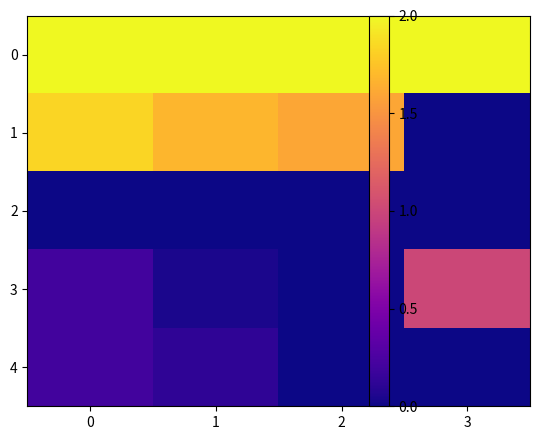

Between 2 and 3, which series saw the biggest shift?

1